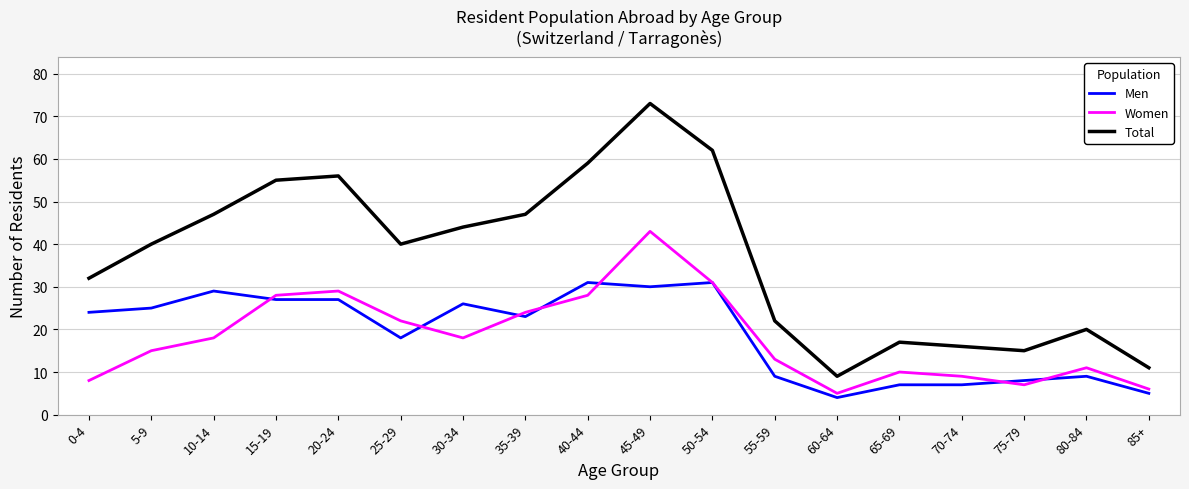

At which category does the chart reach its minimum across all series?

60-64